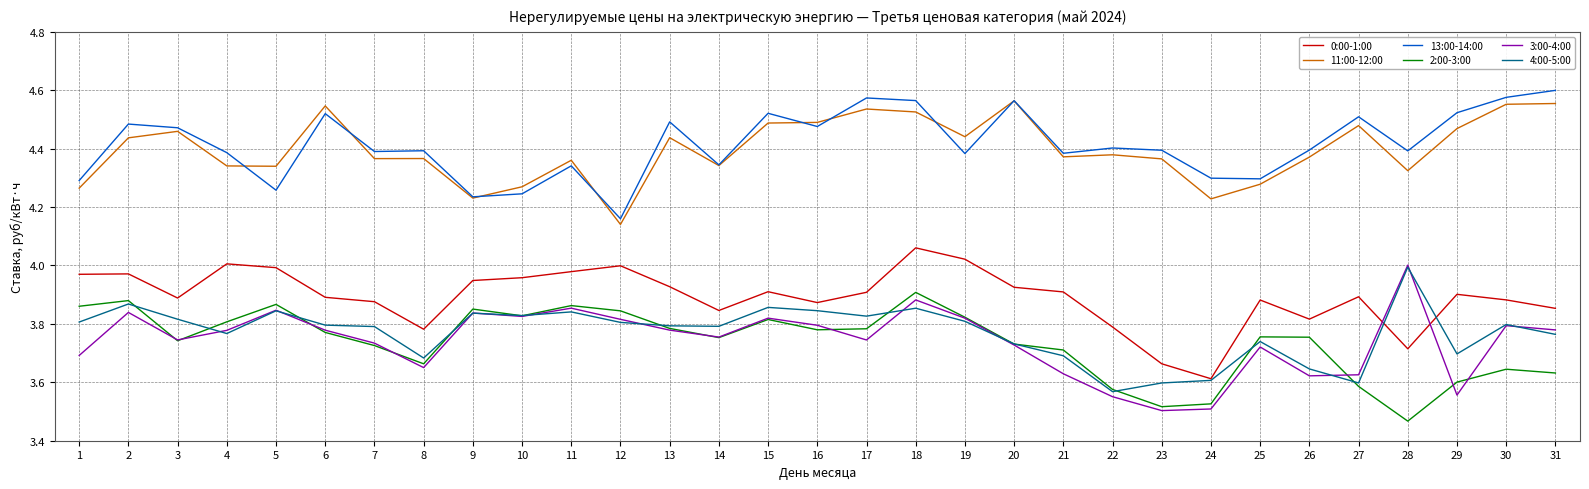

What is the spread (max minus min) of values at 13?

0.7